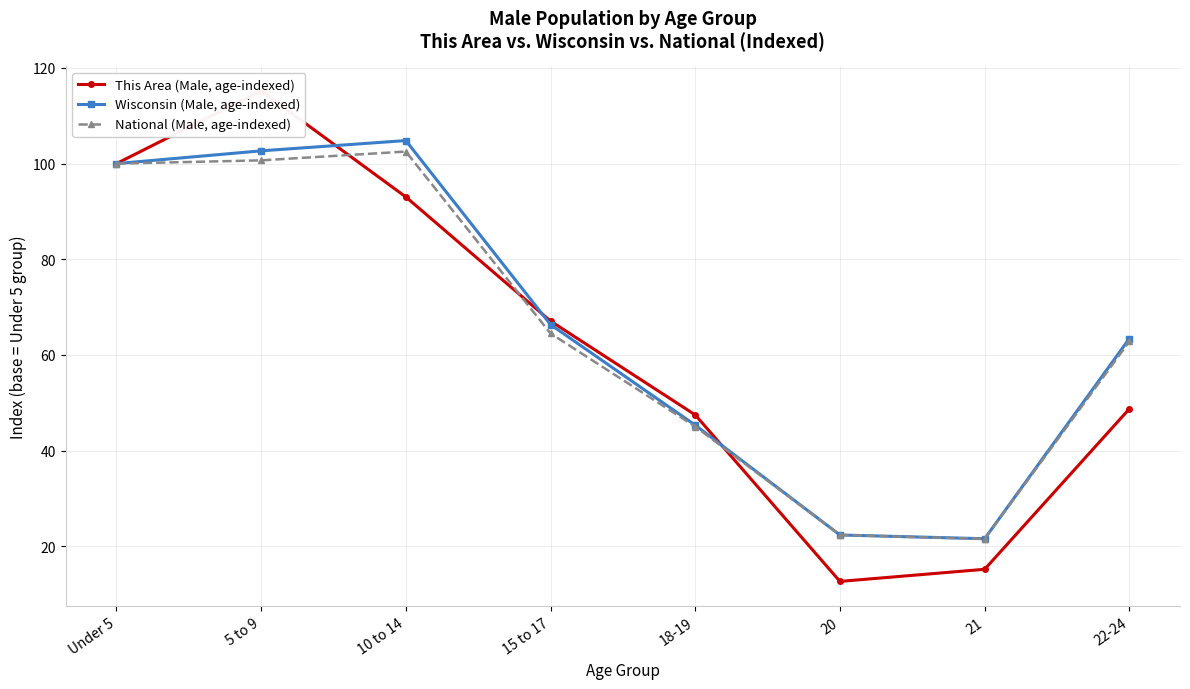

Reading left to right, list all the values displayed in this chart.

This Area (Male, age-indexed): 100.0	115.2	93.0	67.1	47.5	12.7	15.2	48.7
Wisconsin (Male, age-indexed): 100.0	102.7	104.8	66.4	45.3	22.4	21.6	63.4
National (Male, age-indexed): 100.0	100.7	102.5	64.5	45.0	22.4	21.5	62.8